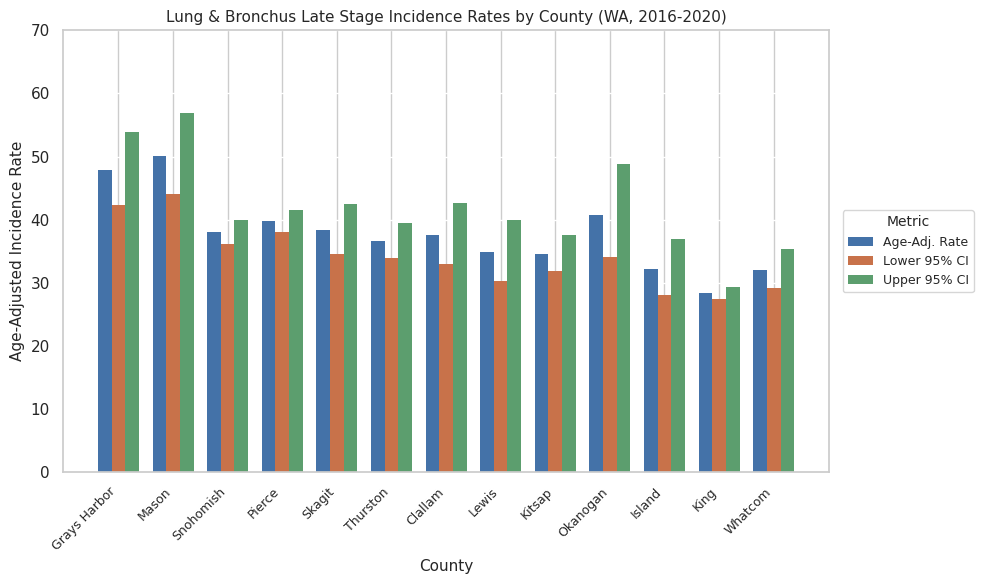

Which series has the largest total across all categories?

Upper 95% CI